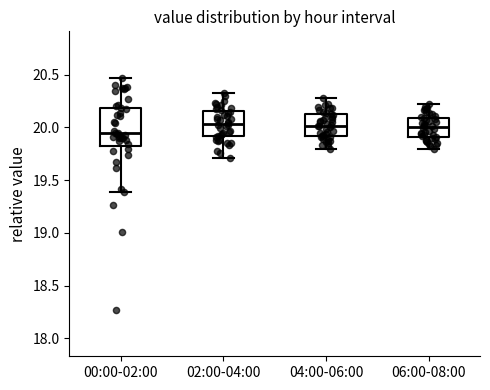

Reading left to right, transcribe this box plot: for each box, give where its median line is, the range the box spans, and where its two whiskers end, as read against the y-axis. The values are not printed on the chart, so give them approximately, as read against the axis.

00:00-02:00: median 19.95, box 19.85 to 20.20, whiskers 19.40 to 20.45
02:00-04:00: median 20.05, box 19.90 to 20.15, whiskers 19.70 to 20.35
04:00-06:00: median 20.00, box 19.90 to 20.10, whiskers 19.80 to 20.30
06:00-08:00: median 20.00, box 19.90 to 20.10, whiskers 19.80 to 20.20